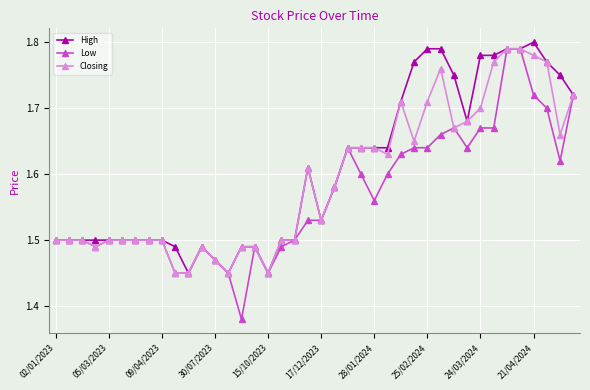

Count the Closing values in the range 1 to 2.

40